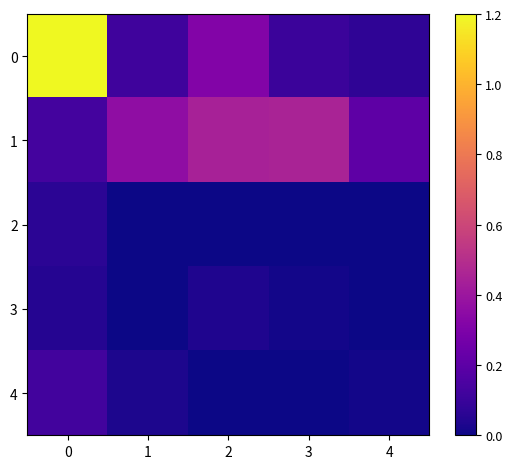

Count the number of data series in this chart.

5